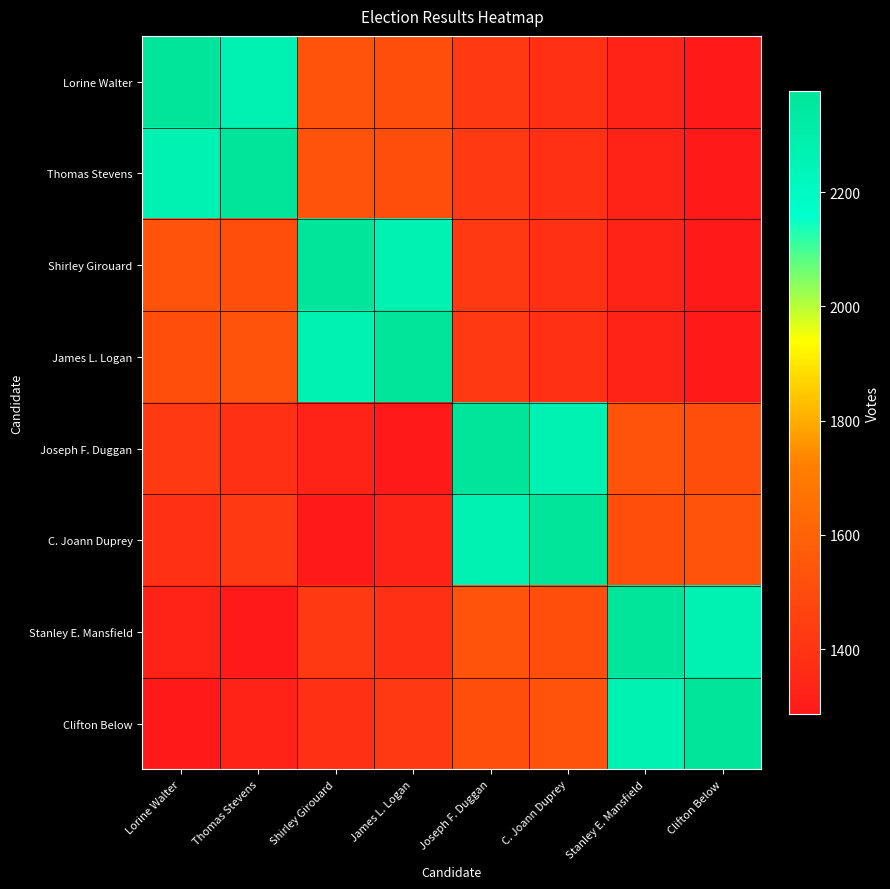

Reading left to right, what are all the values shown in this chart?

Lorine Walter: Lorine Walter=2377	Thomas Stevens=2269	Shirley Girouard=1537	James L. Logan=1512	Joseph F. Duggan=1426	C. Joann Duprey=1385	Stanley E. Mansfield=1328	Clifton Below=1286
Thomas Stevens: Lorine Walter=2269	Thomas Stevens=2377	Shirley Girouard=1537	James L. Logan=1512	Joseph F. Duggan=1426	C. Joann Duprey=1385	Stanley E. Mansfield=1328	Clifton Below=1286
Shirley Girouard: Lorine Walter=1537	Thomas Stevens=1512	Shirley Girouard=2377	James L. Logan=2269	Joseph F. Duggan=1426	C. Joann Duprey=1385	Stanley E. Mansfield=1328	Clifton Below=1286
James L. Logan: Lorine Walter=1512	Thomas Stevens=1537	Shirley Girouard=2269	James L. Logan=2377	Joseph F. Duggan=1426	C. Joann Duprey=1385	Stanley E. Mansfield=1328	Clifton Below=1286
Joseph F. Duggan: Lorine Walter=1426	Thomas Stevens=1385	Shirley Girouard=1328	James L. Logan=1286	Joseph F. Duggan=2377	C. Joann Duprey=2269	Stanley E. Mansfield=1537	Clifton Below=1512
C. Joann Duprey: Lorine Walter=1385	Thomas Stevens=1426	Shirley Girouard=1286	James L. Logan=1328	Joseph F. Duggan=2269	C. Joann Duprey=2377	Stanley E. Mansfield=1512	Clifton Below=1537
Stanley E. Mansfield: Lorine Walter=1328	Thomas Stevens=1286	Shirley Girouard=1426	James L. Logan=1385	Joseph F. Duggan=1537	C. Joann Duprey=1512	Stanley E. Mansfield=2377	Clifton Below=2269
Clifton Below: Lorine Walter=1286	Thomas Stevens=1328	Shirley Girouard=1385	James L. Logan=1426	Joseph F. Duggan=1512	C. Joann Duprey=1537	Stanley E. Mansfield=2269	Clifton Below=2377